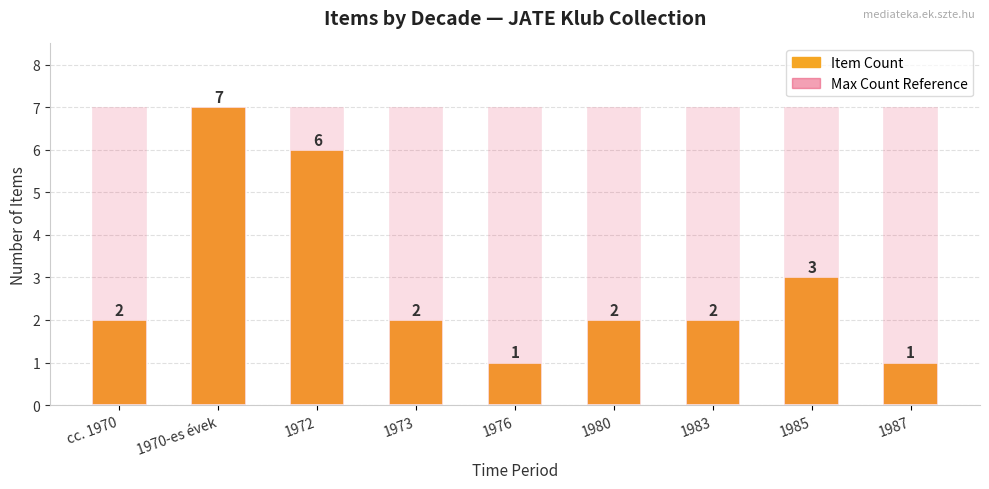

What is the greatest value displayed?

7